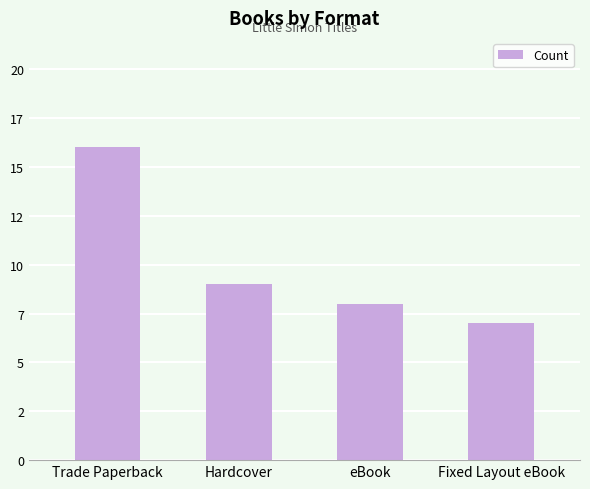

Are the bars horizontal?

No